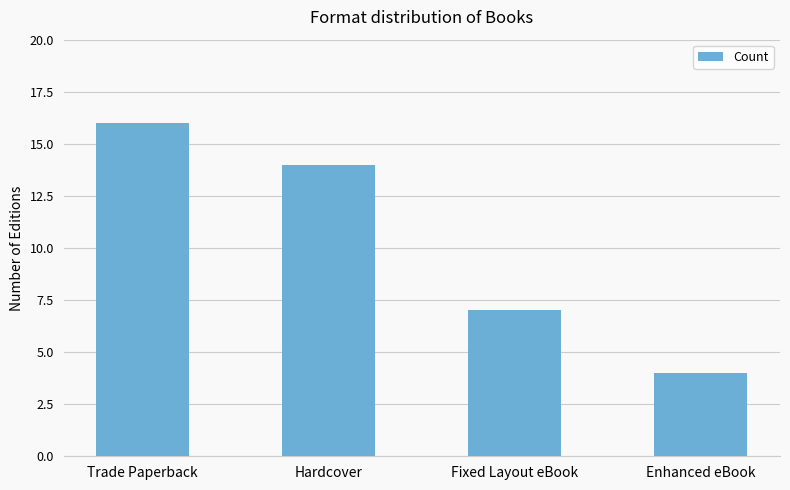

What is the difference between the values at Trade Paperback and Fixed Layout eBook?

9